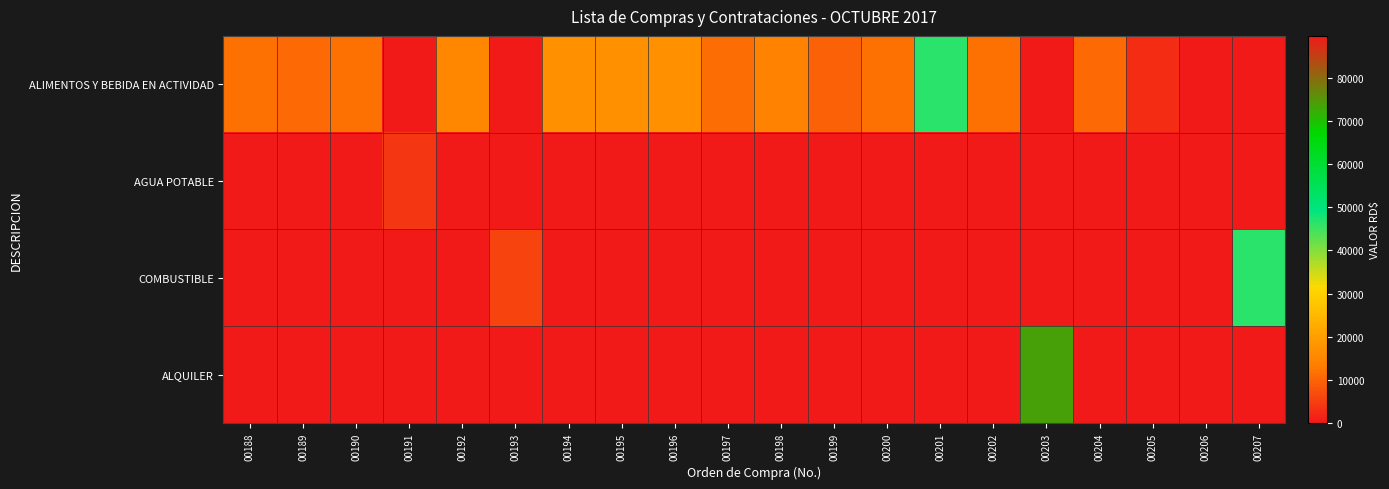

Rank the series by their average value, from highest to lowest.

ALIMENTOS Y BEBIDA EN ACTIVIDAD, COMBUSTIBLE, ALQUILER, AGUA POTABLE